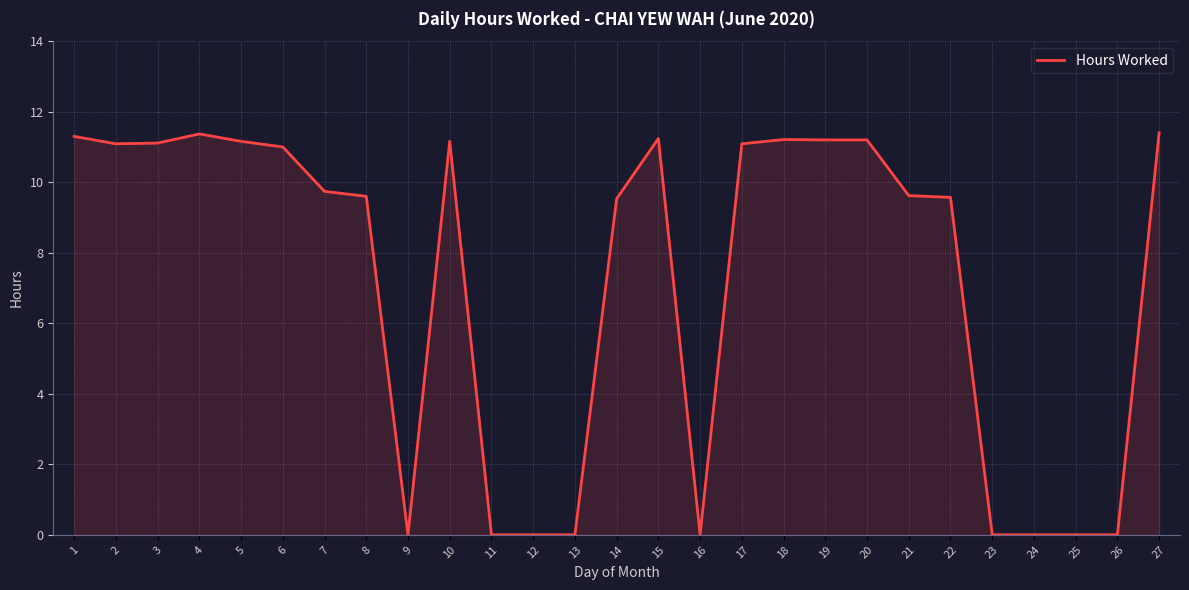

True or false: the data shows 7.0 at 4.

False